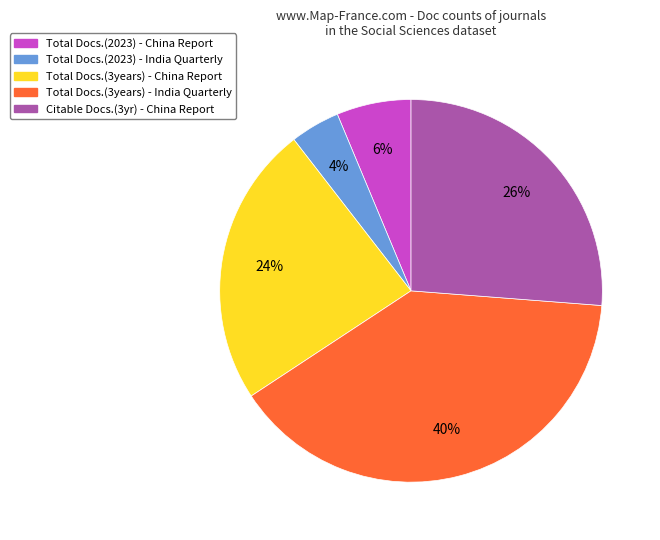

Is there a majority slice in this chart?

No